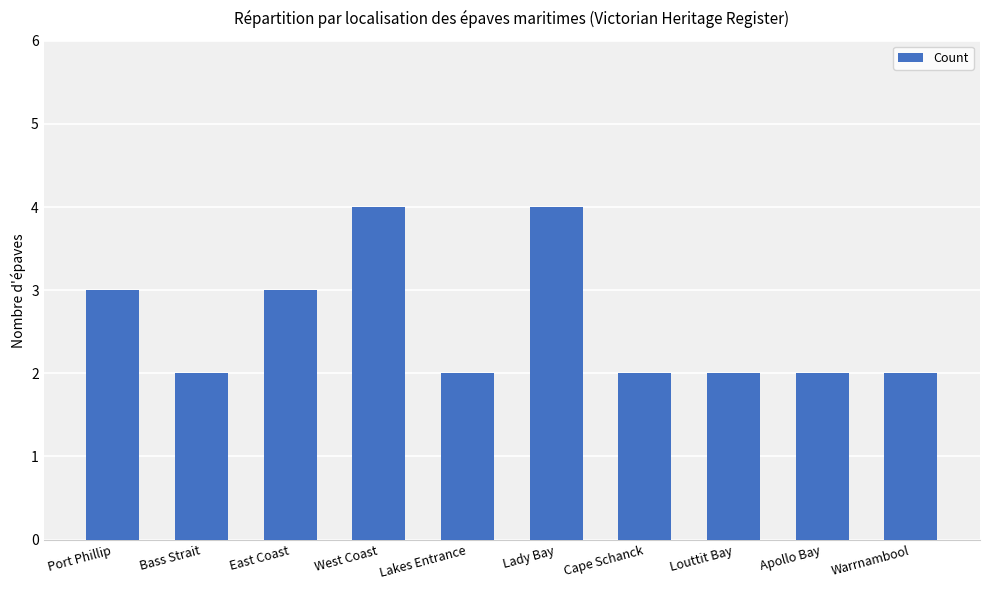

What is the label of the 1st bar from the right?

Warrnambool